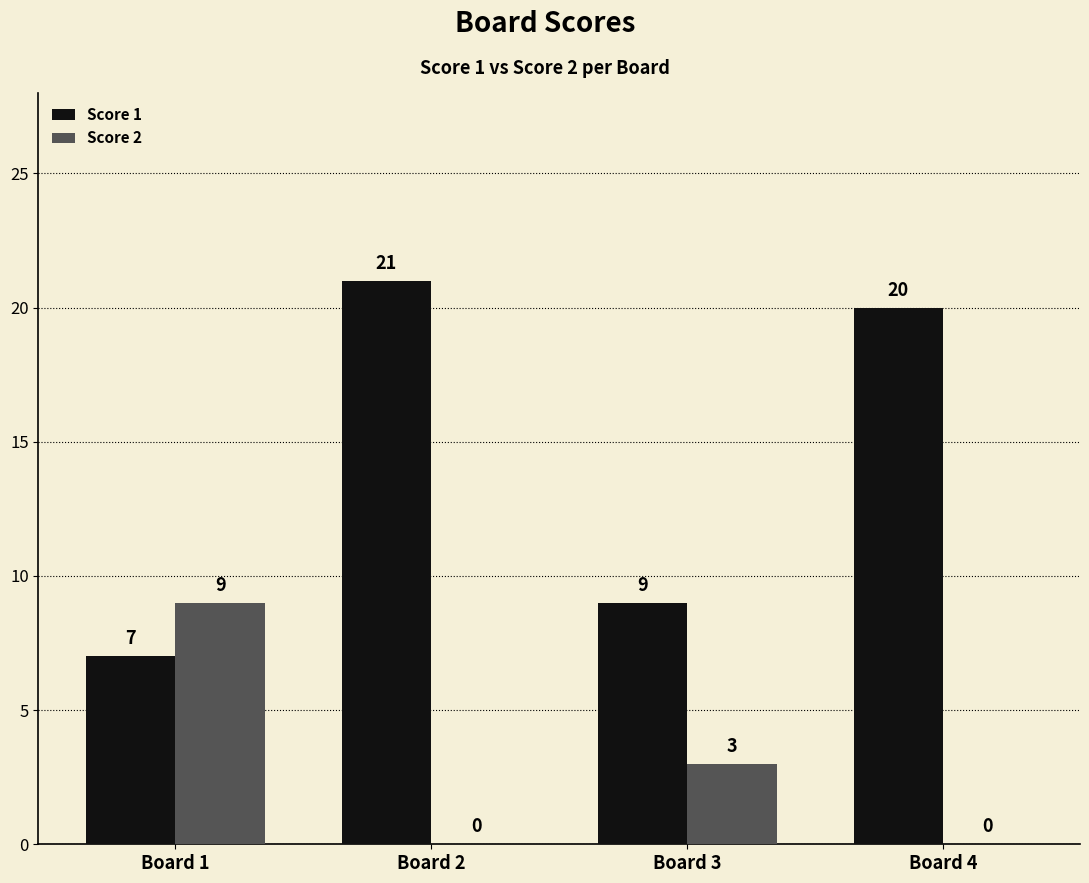

Which series changed the most between Board 2 and Board 3?

Score 1